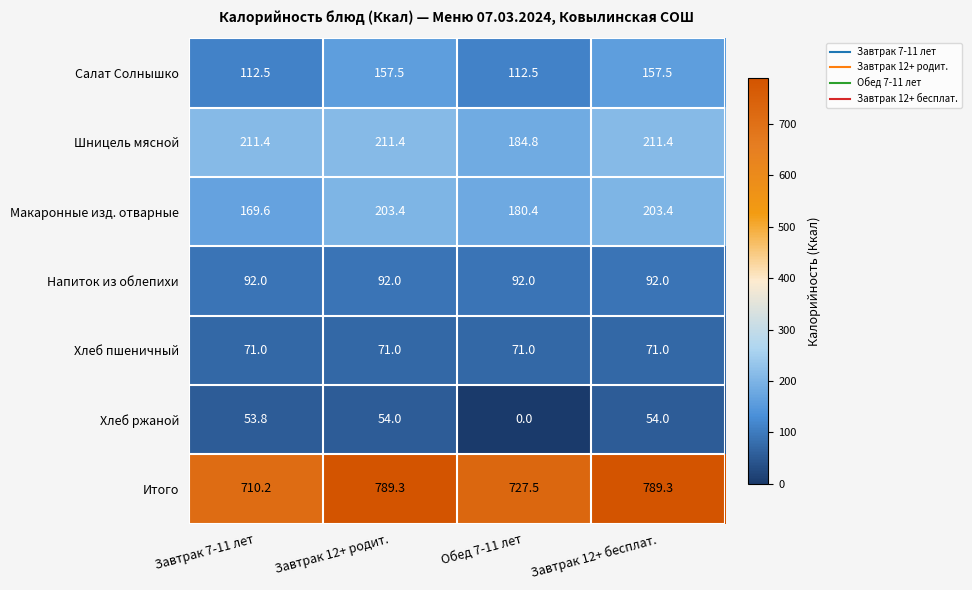

Count the number of categories in the chart.

4